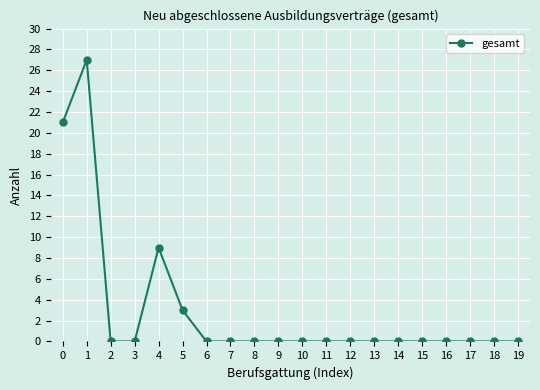

True or false: the data has more than 0 interior local peaks.

True